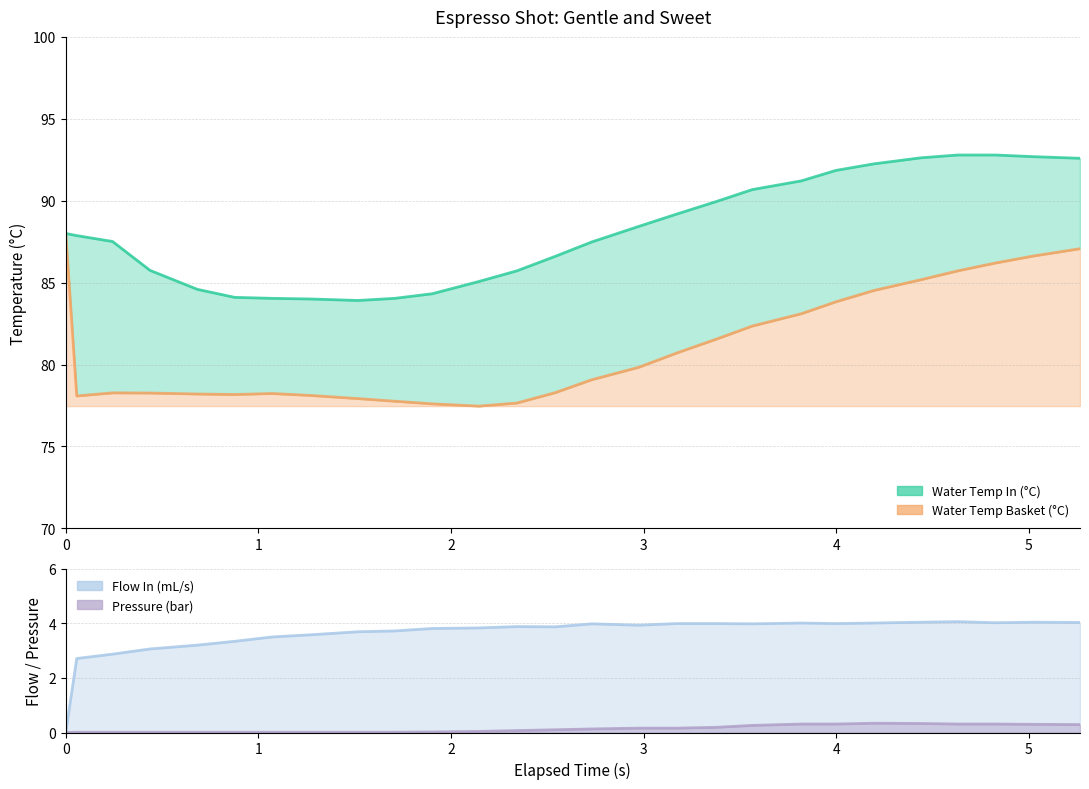

What are all the series names shown in the legend?

water_temperature_basket, water_temperature_in, flow_in, pressure